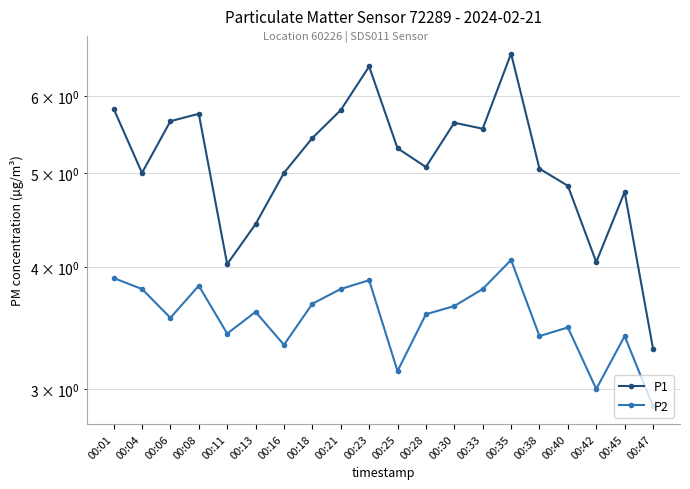

True or false: P1 and P2 intersect in this chart.

False